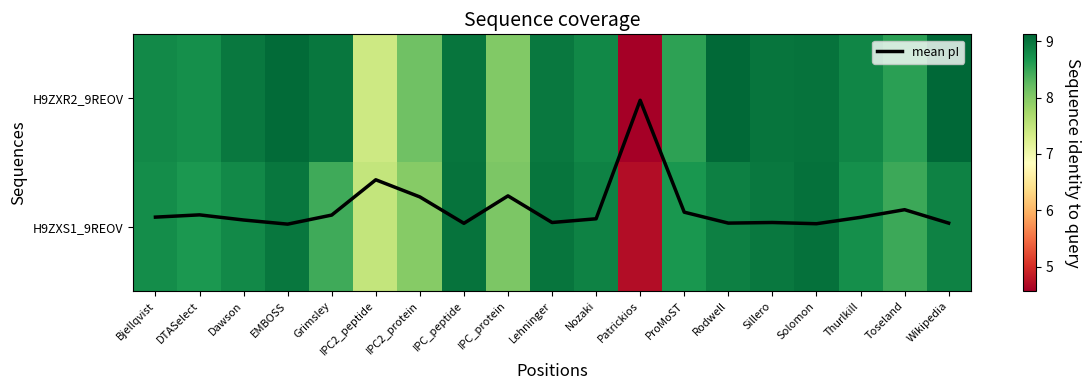

Rank the categories by H9ZXR2_9REOV value from lowest to highest.

Patrickios, IPC2_peptide, IPC_protein, IPC2_protein, ProMoST, Toseland, DTASelect, Bjellqvist, Nozaki, Thurlkill, Lehninger, Dawson, Grimsley, IPC_peptide, Sillero, Solomon, EMBOSS, Rodwell, Wikipedia